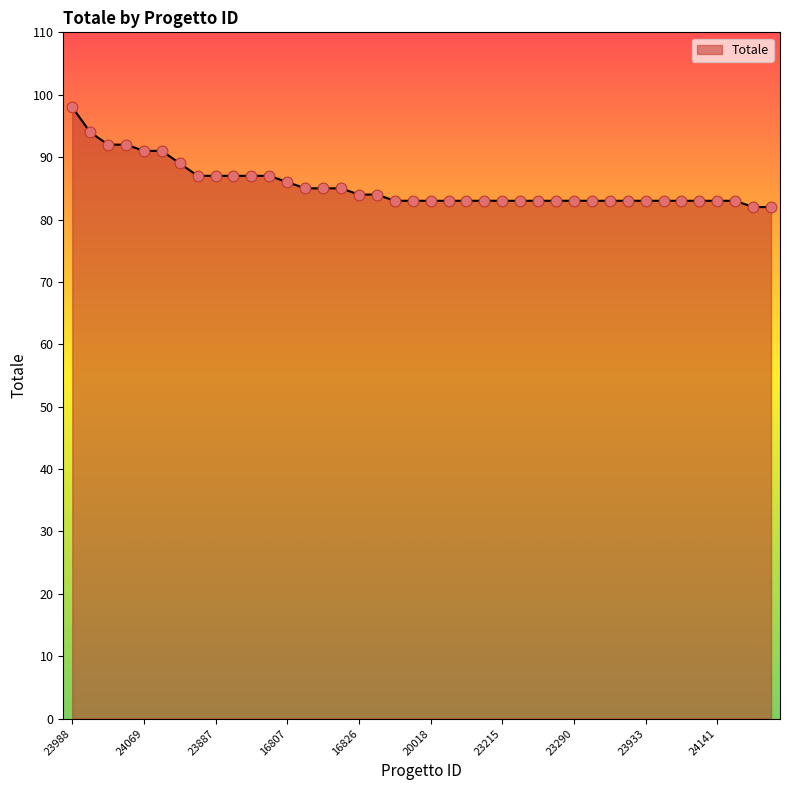

What is the difference between the maximum and minimum values?

16